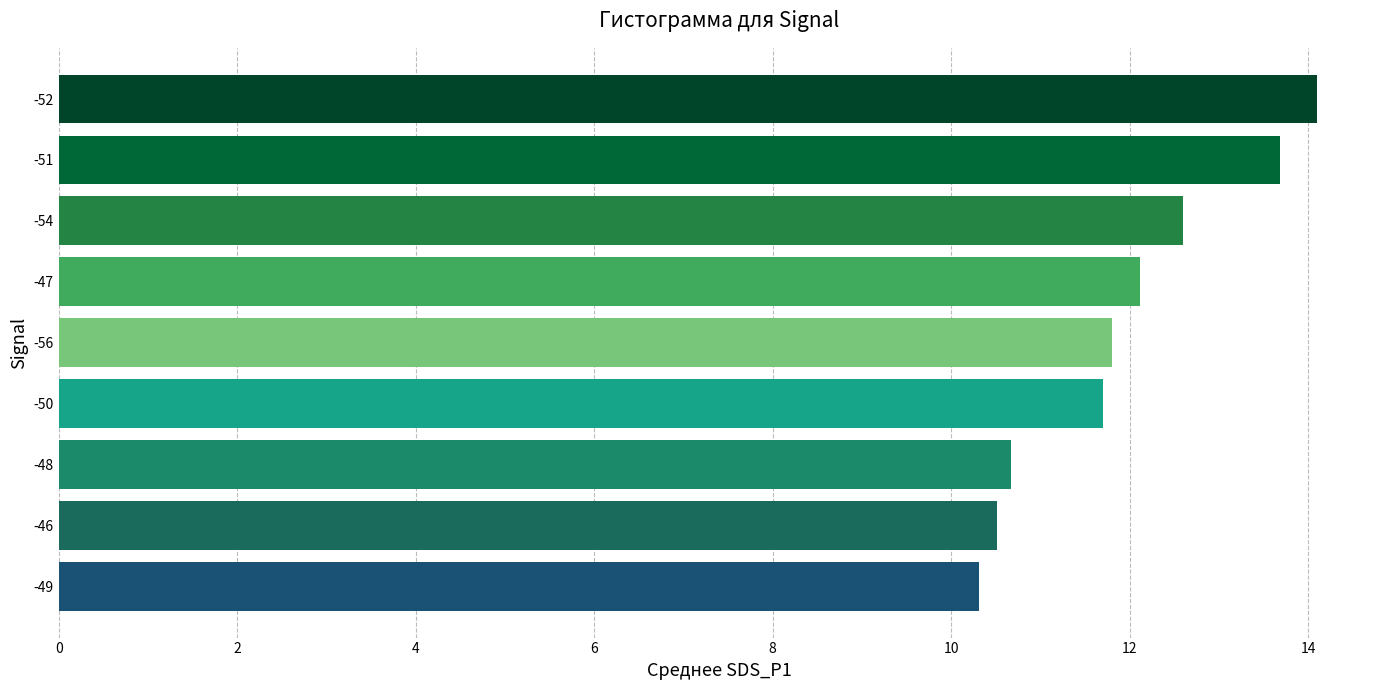

Is it true that the value at -49 is 10.3?

True